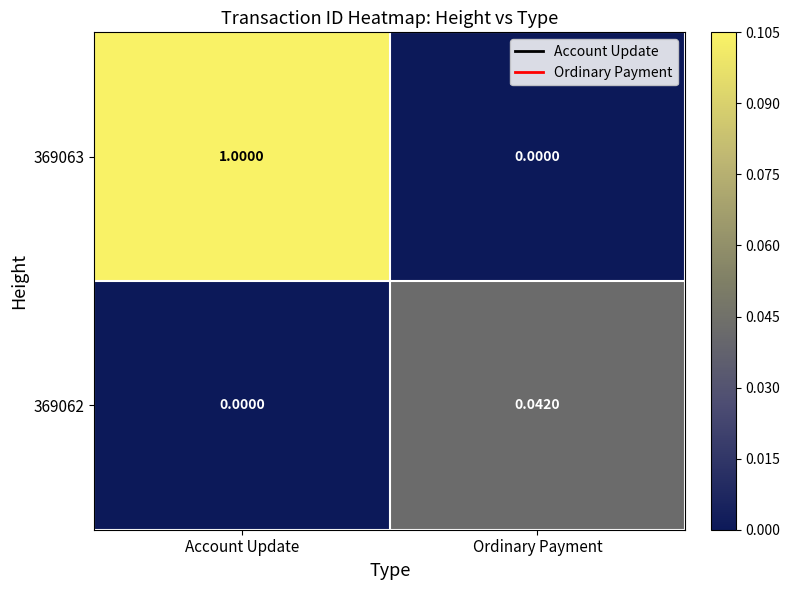

At which label does 369062 reach its minimum?

Account Update